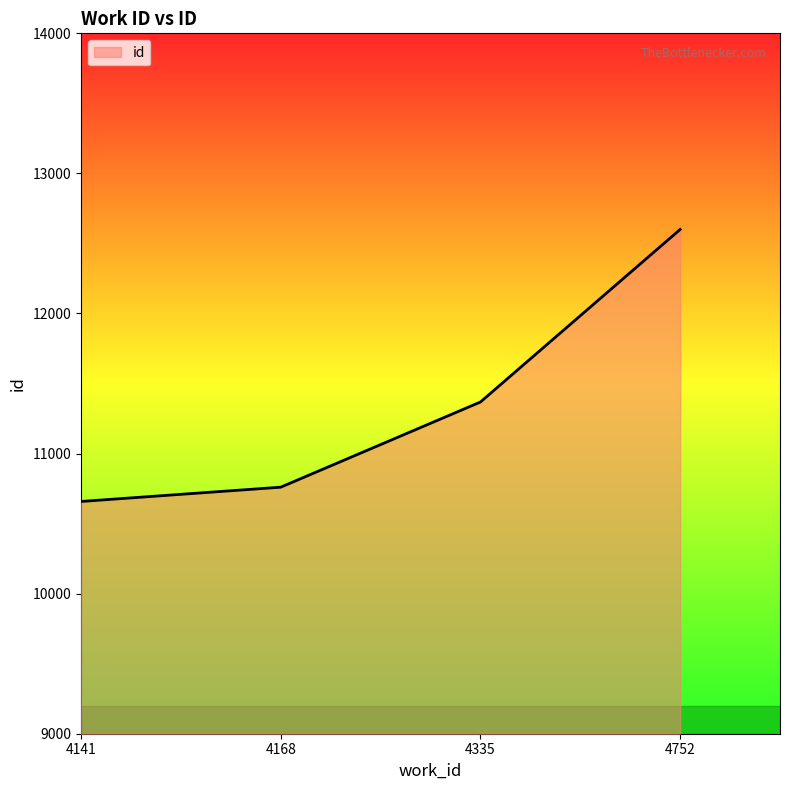

Which category has the highest value across all series?

4752